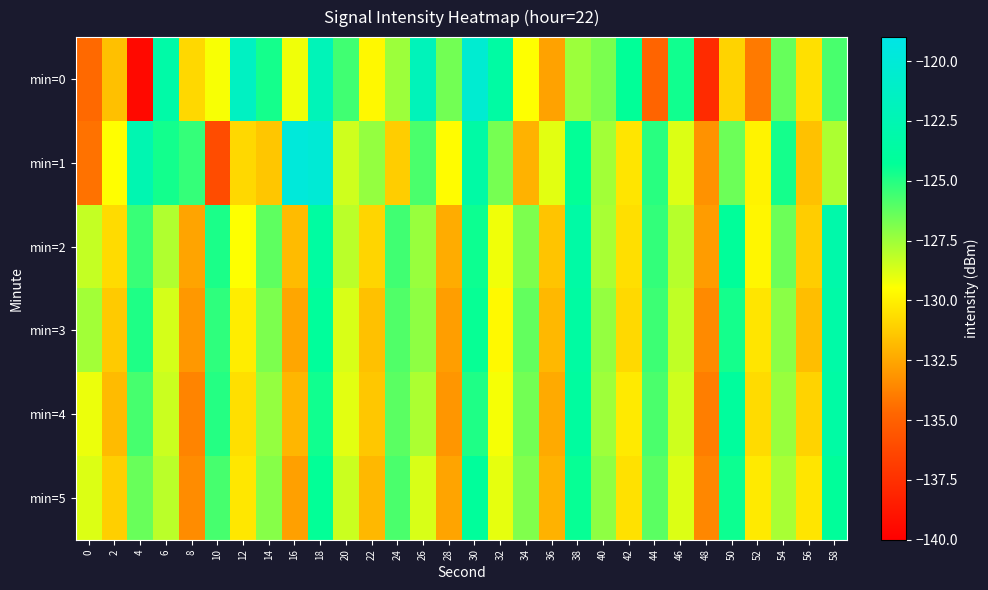

Which category has the lowest value across all series?

4